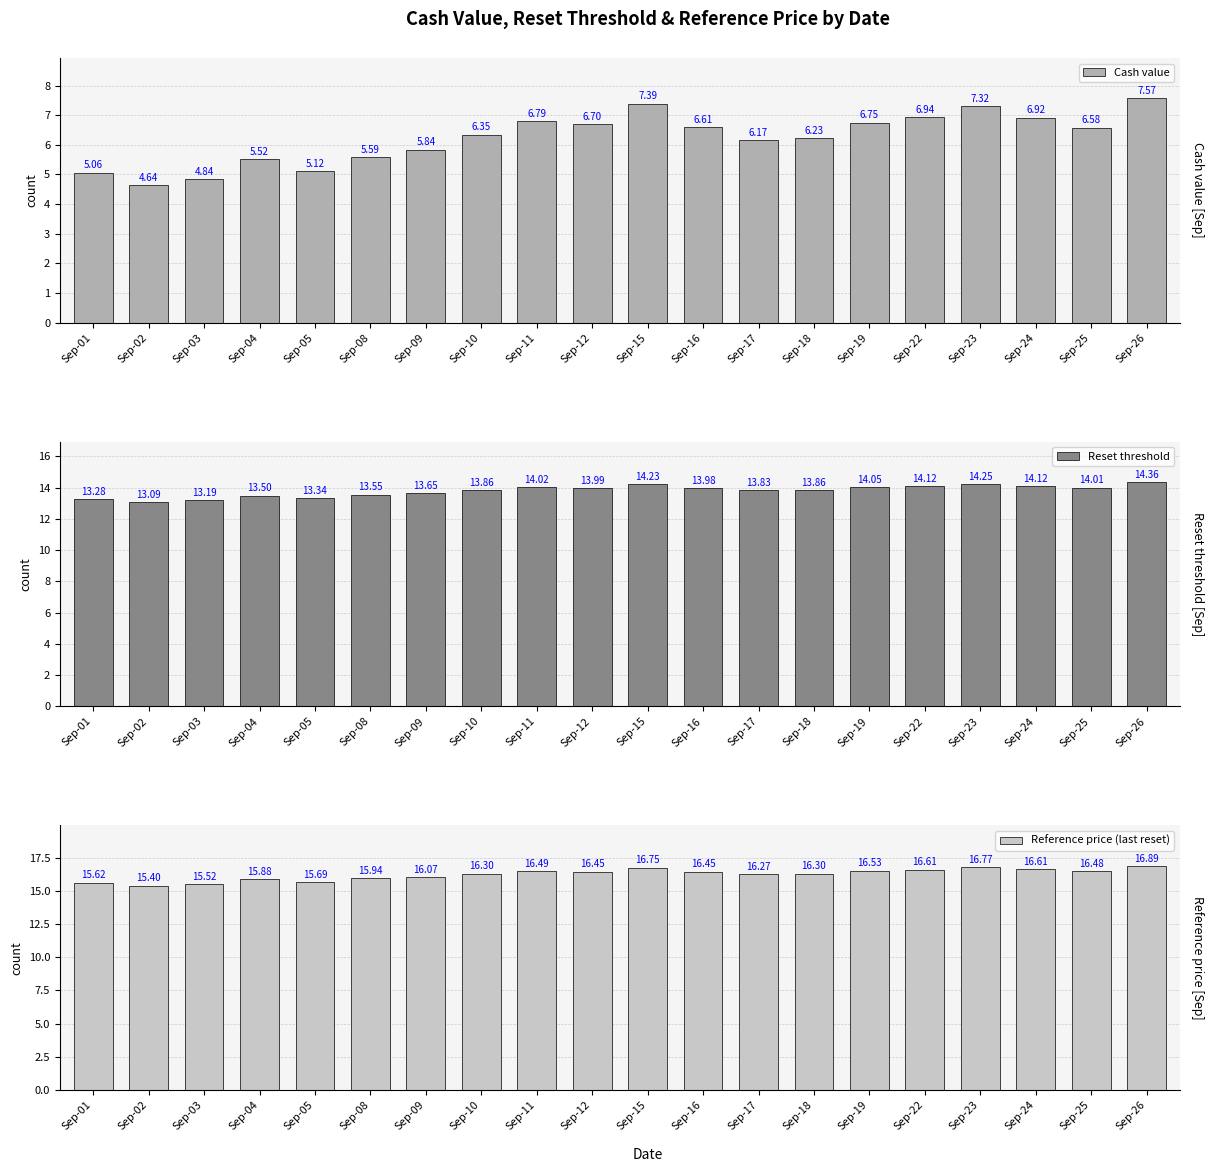

What is the difference between the Reference price (last reset) values at Sep-23 and Sep-11?

0.3